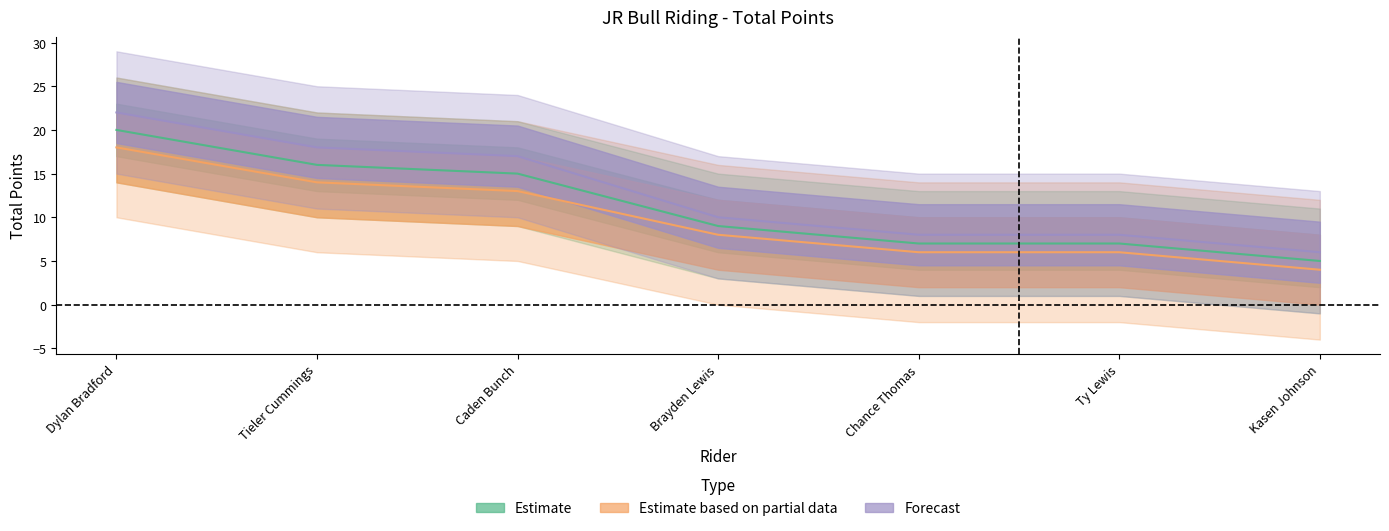

List the labels in order of Estimate value, largest first.

Dylan Bradford, Tieler Cummings, Caden Bunch, Brayden Lewis, Chance Thomas, Ty Lewis, Kasen Johnson